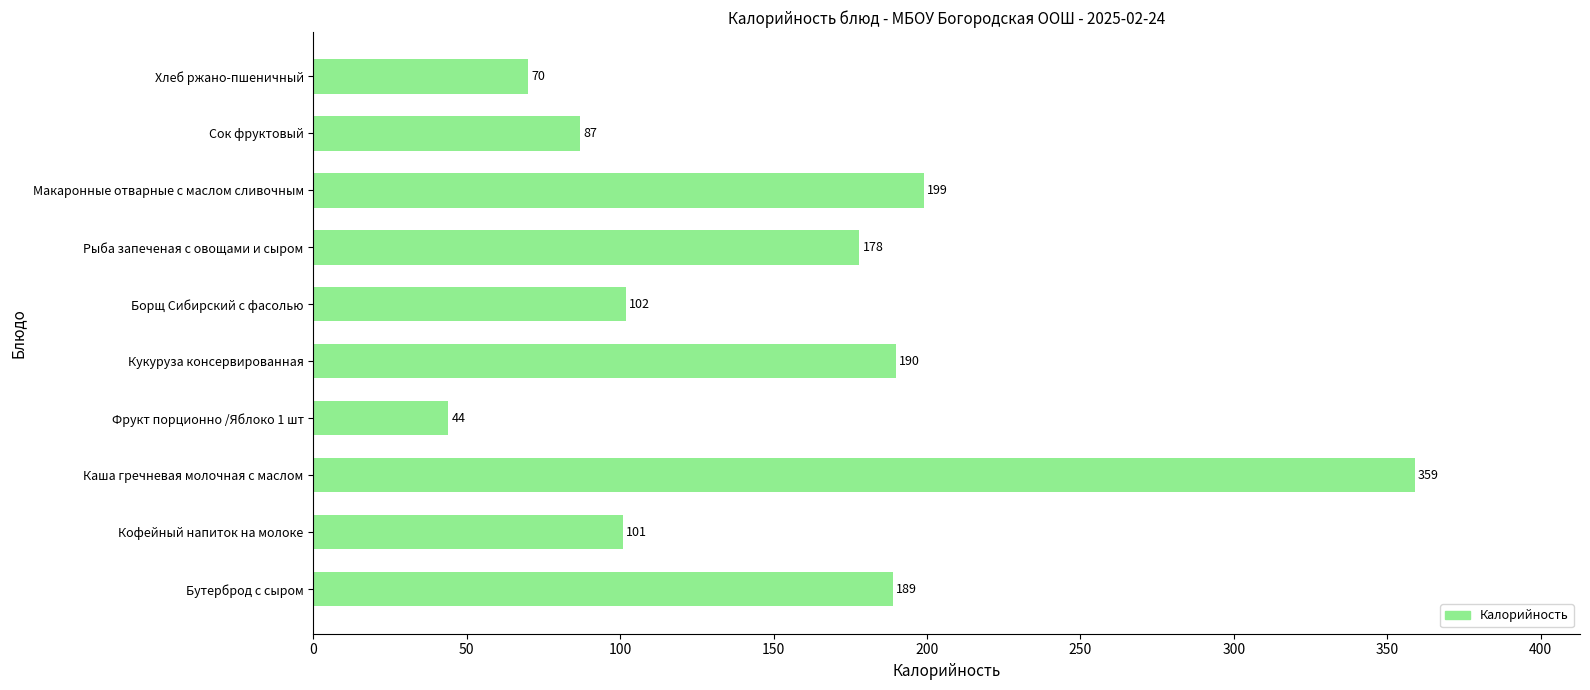

At which category does the chart reach its minimum across all series?

Фрукт порционно /Яблоко 1 шт